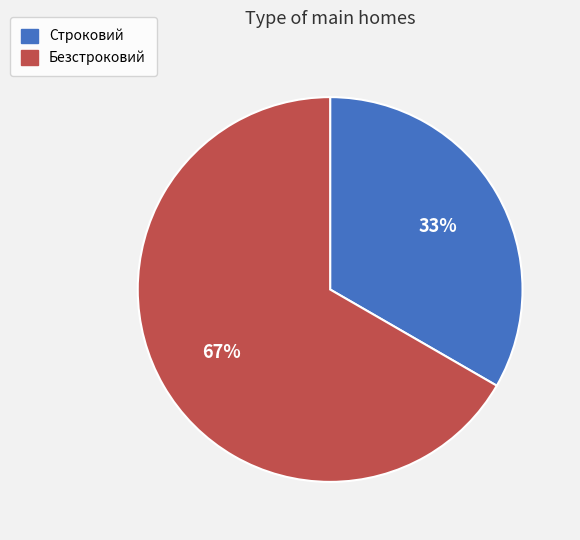

True or false: Безстроковий accounts for 67% of the total.

True